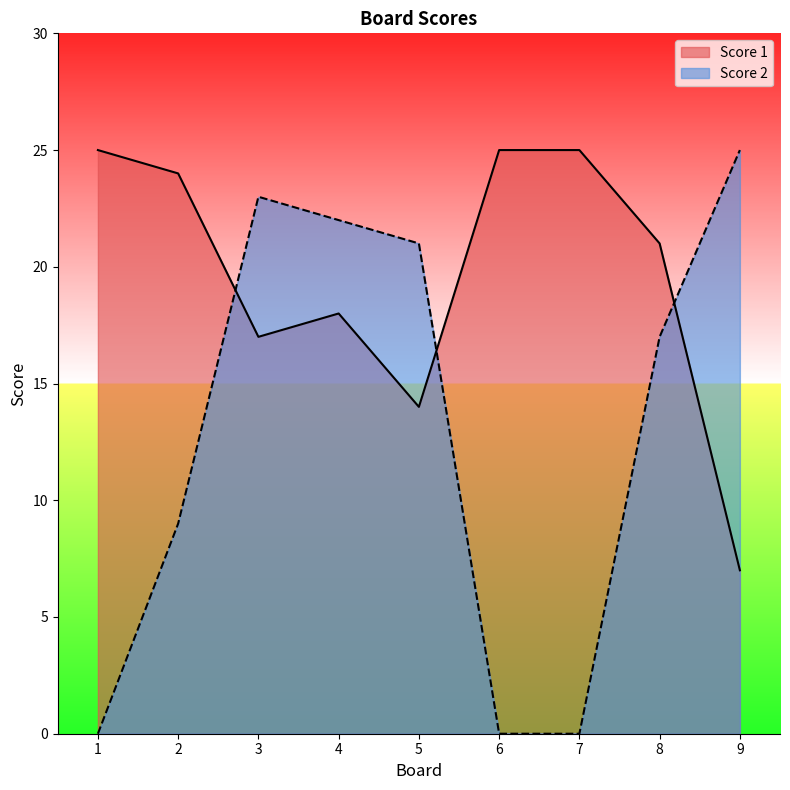

Is the value of Score 1 at 2 greater than the value of Score 2 at 3?

Yes